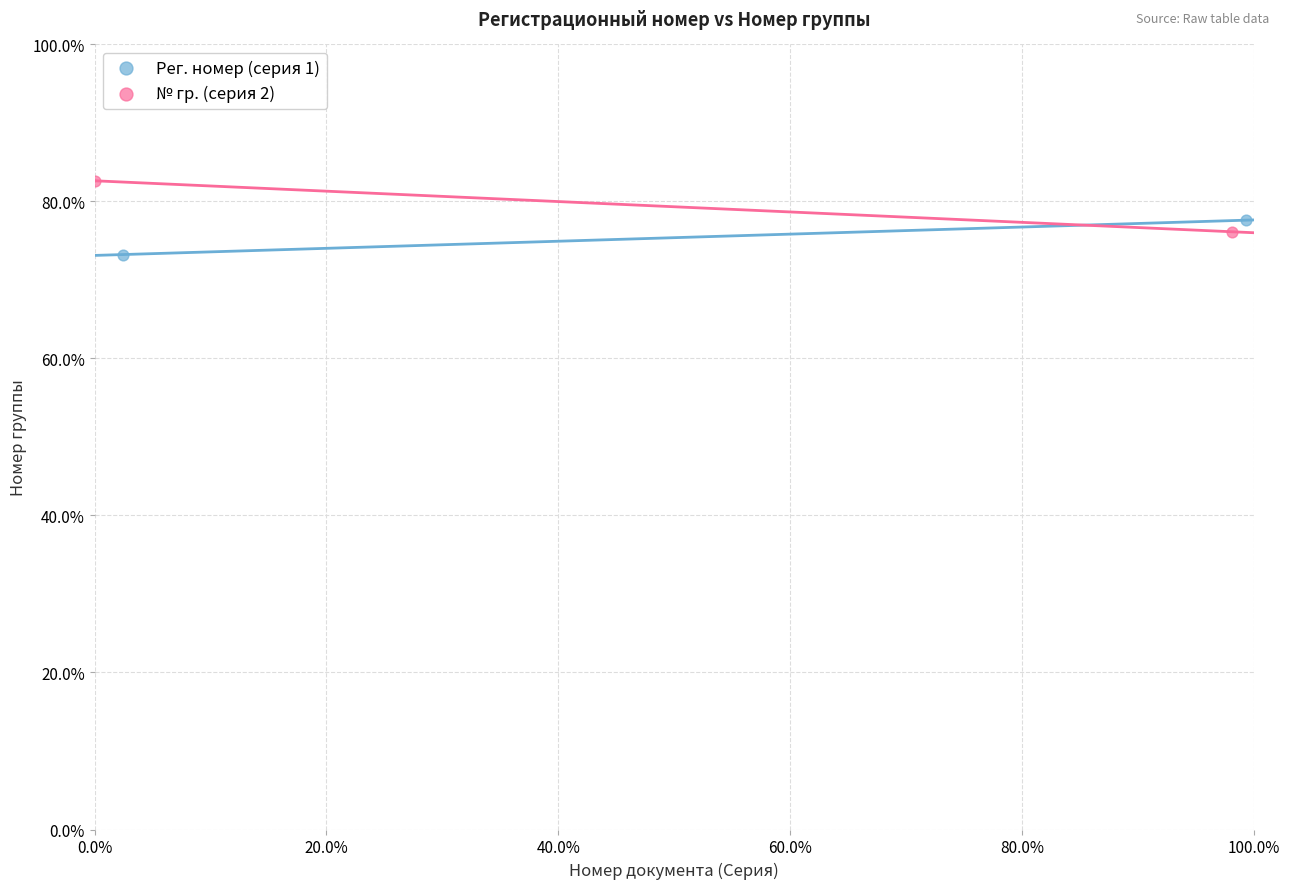

What are all the series names shown in the legend?

Рег. номер (серия 1), № гр. (серия 2)